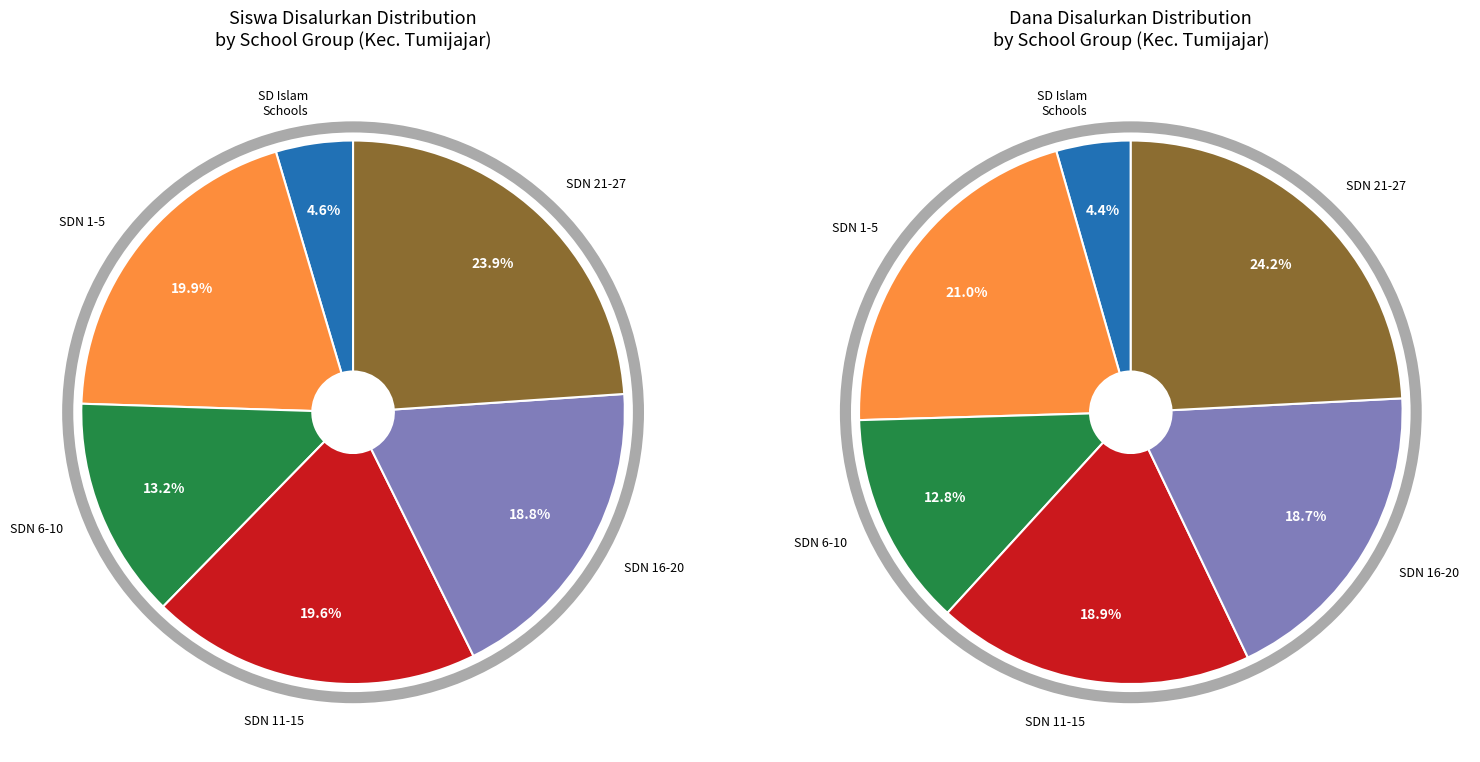

Between SDN 26 TUMIJAJAR and SD ISLAM ASSUNIYAH, which is larger?

SDN 26 TUMIJAJAR